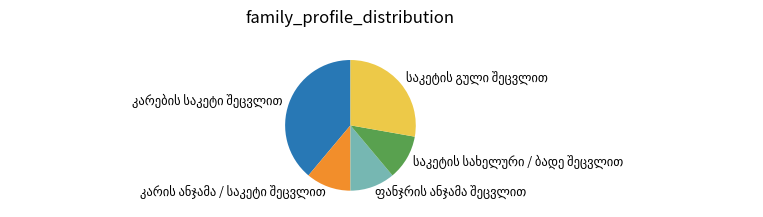

Does any single category account for the majority?

No